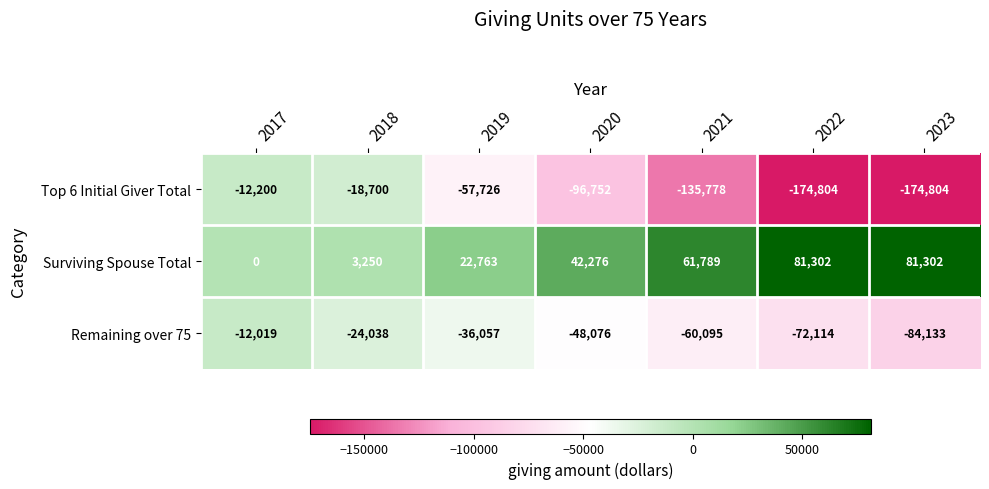

What is the minimum value shown in the chart?

-174804